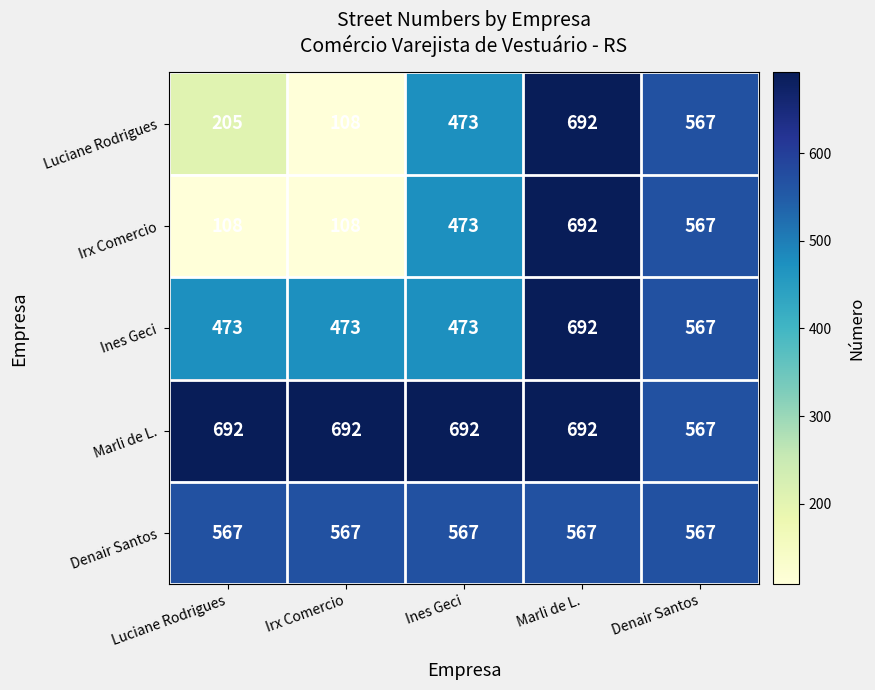

True or false: Ines Geci has a value of 567 at Denair Santos.

True